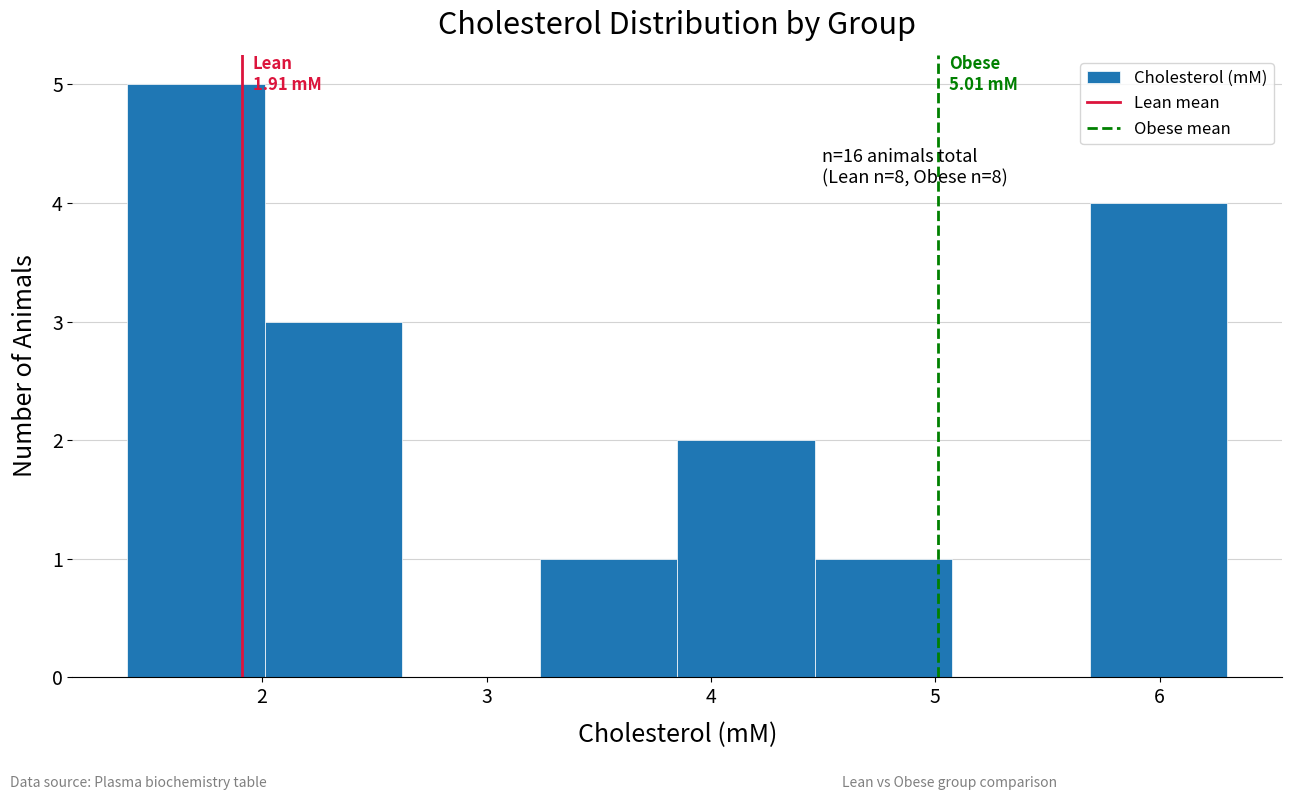

Which range on the x-axis has the tallest bar?

1.4 to 2.0